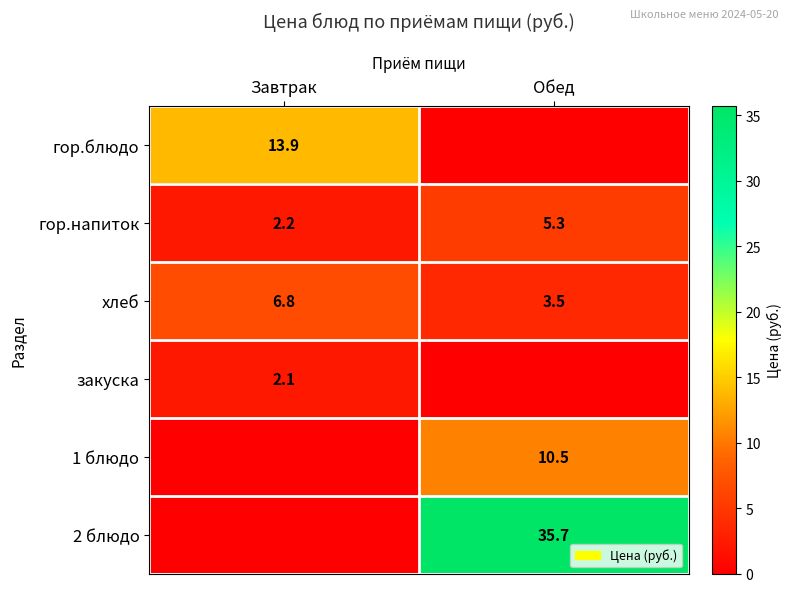

Is it true that 2 блюдо equals 48.4 at Обед?

False